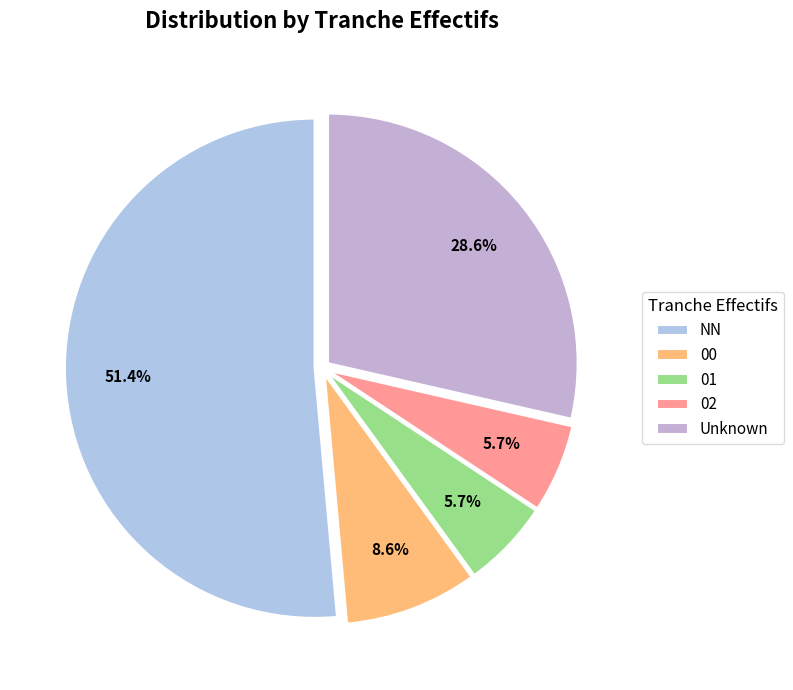

How many segments does this pie chart have?

5